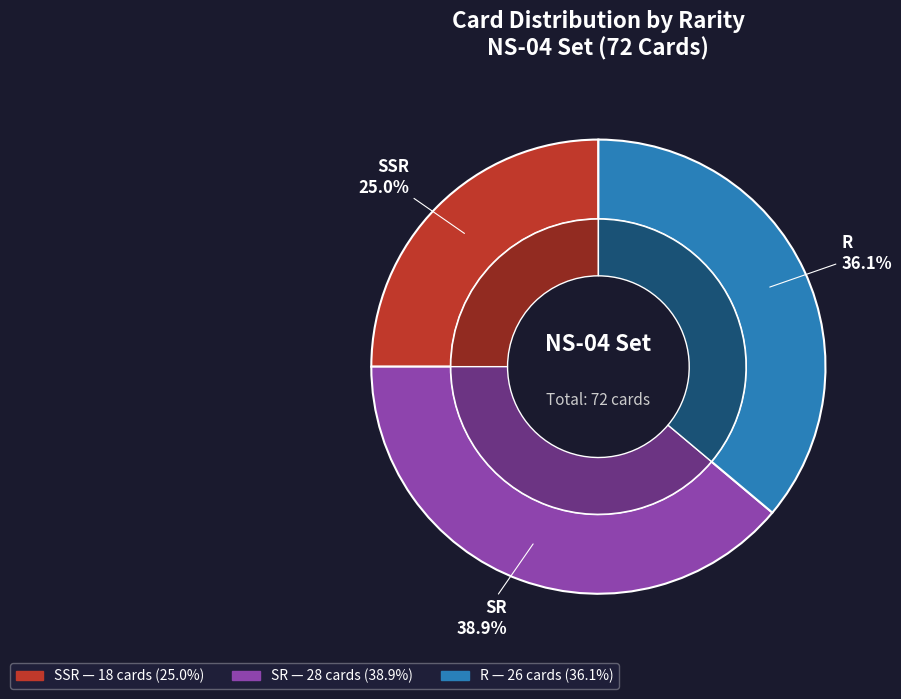

Count the number of slices in the pie.

3